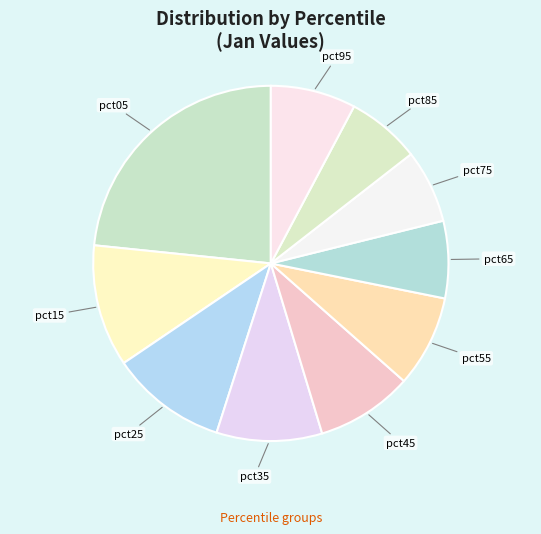

Which category has the biggest portion of the pie?

pct05